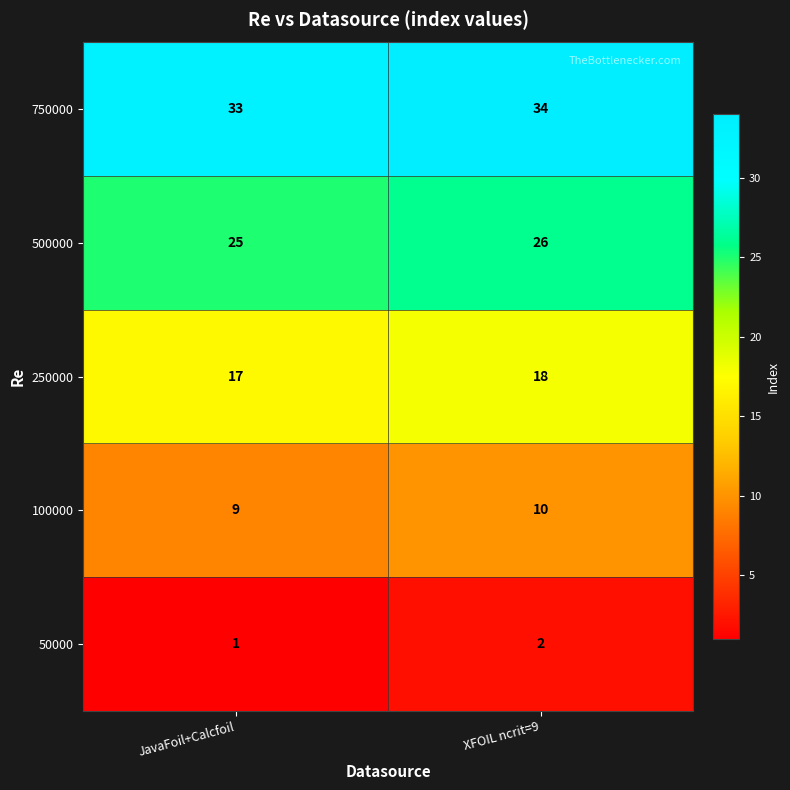

At which label is 50000 closest to 1?

JavaFoil+Calcfoil